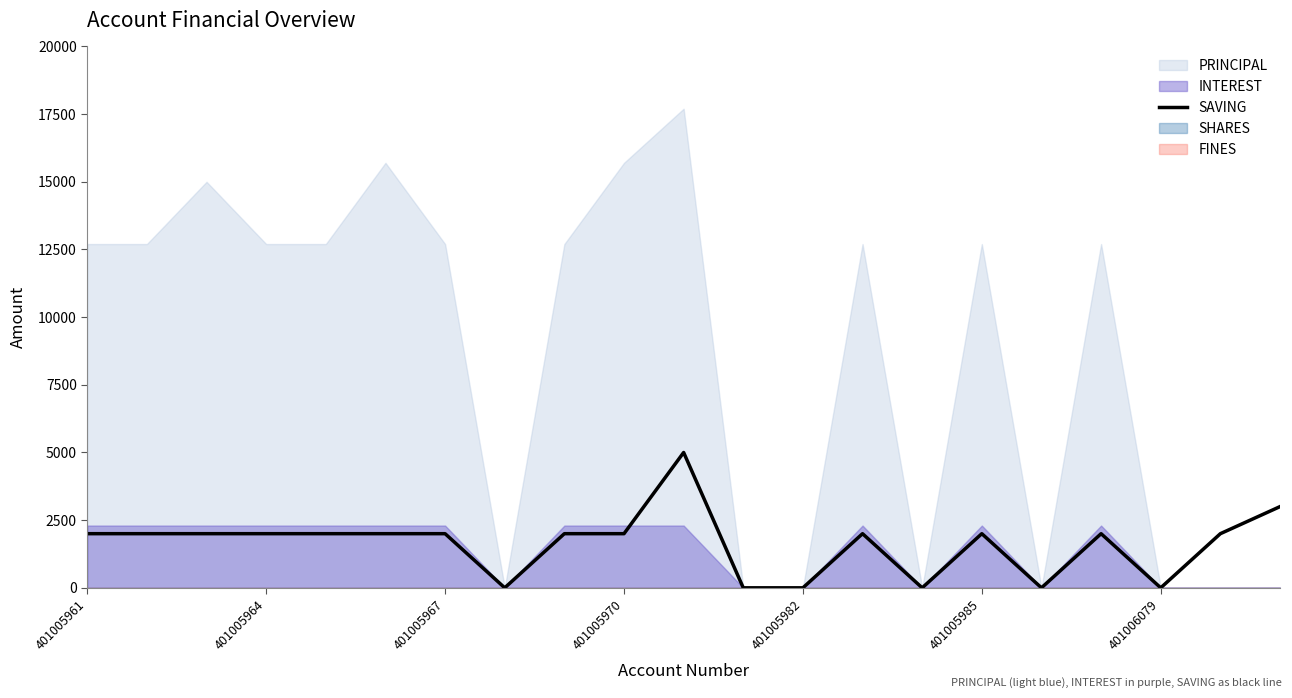

Where is the first local maximum?

10